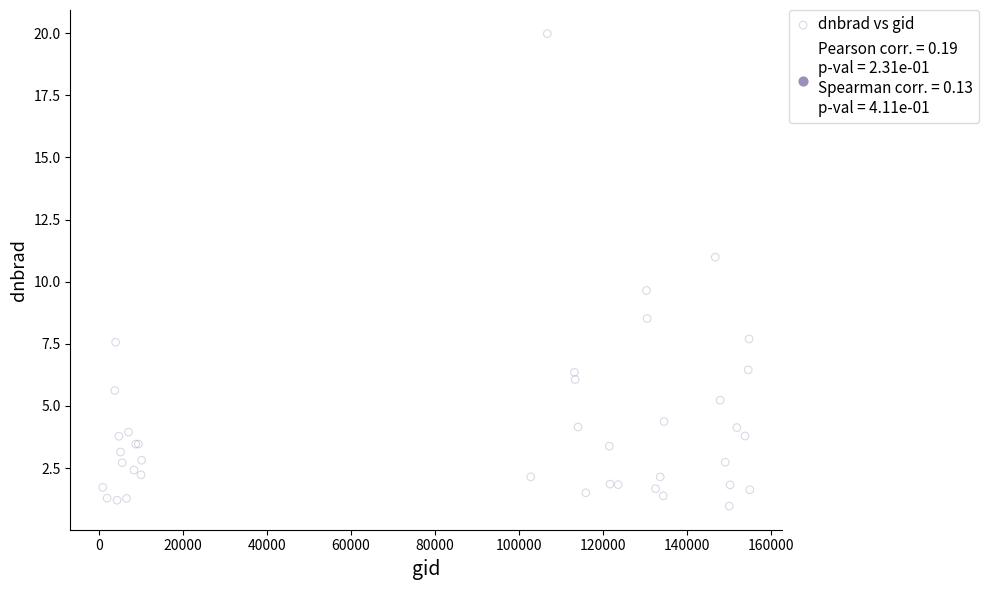

What Y value in the scatter plot is closest to 10?

9.6